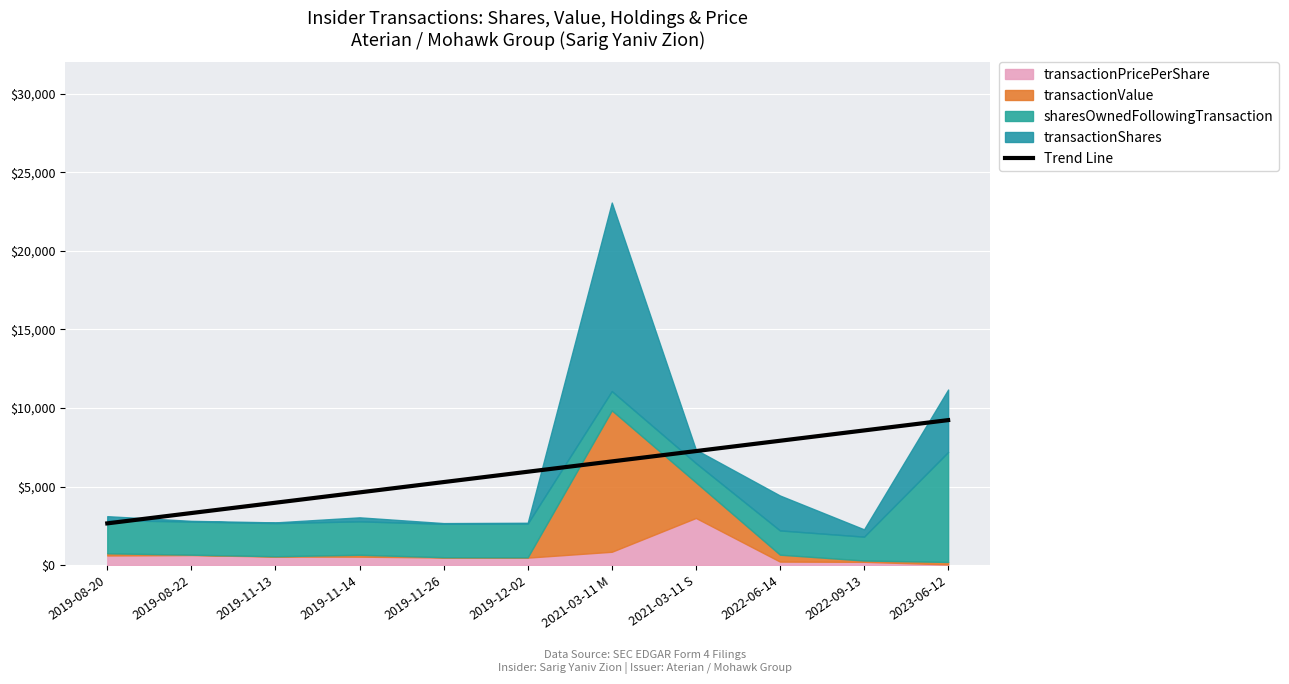

Is it true that the value at 2019-08-20 is 2656.0?

True